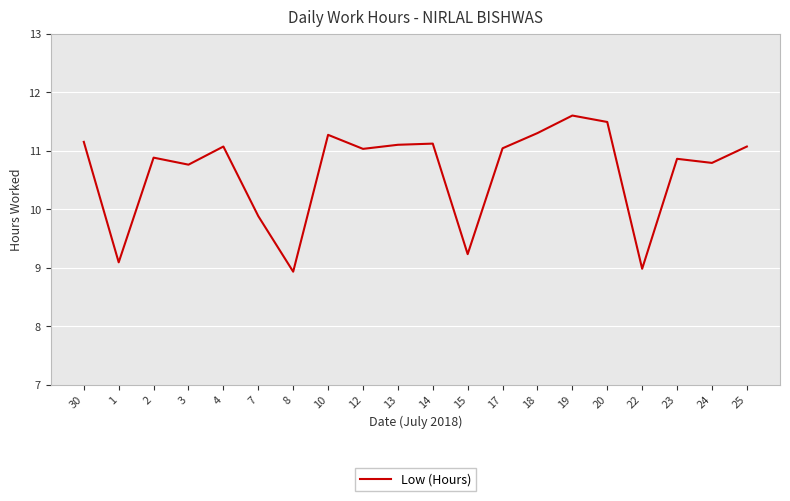

Reading right to left, extract all data points from this chart.

25=11.1	24=10.8	23=10.9	22=9.0	20=11.5	19=11.6	18=11.3	17=11.0	15=9.2	14=11.1	13=11.1	12=11.0	10=11.3	8=8.9	7=9.9	4=11.1	3=10.8	2=10.9	1=9.1	30=11.2